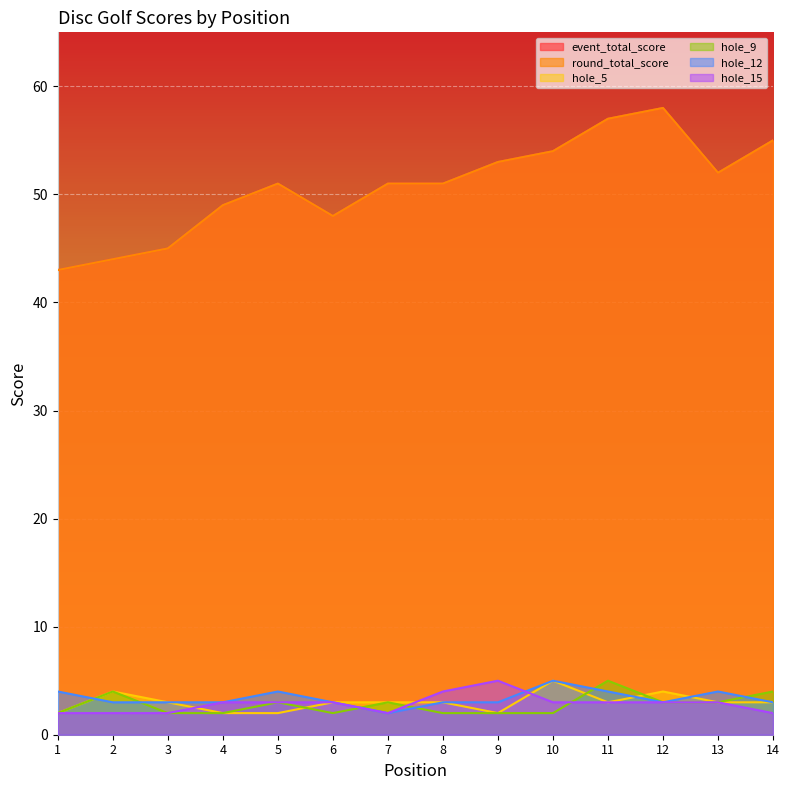

Which label corresponds to the smallest value in the chart?

1